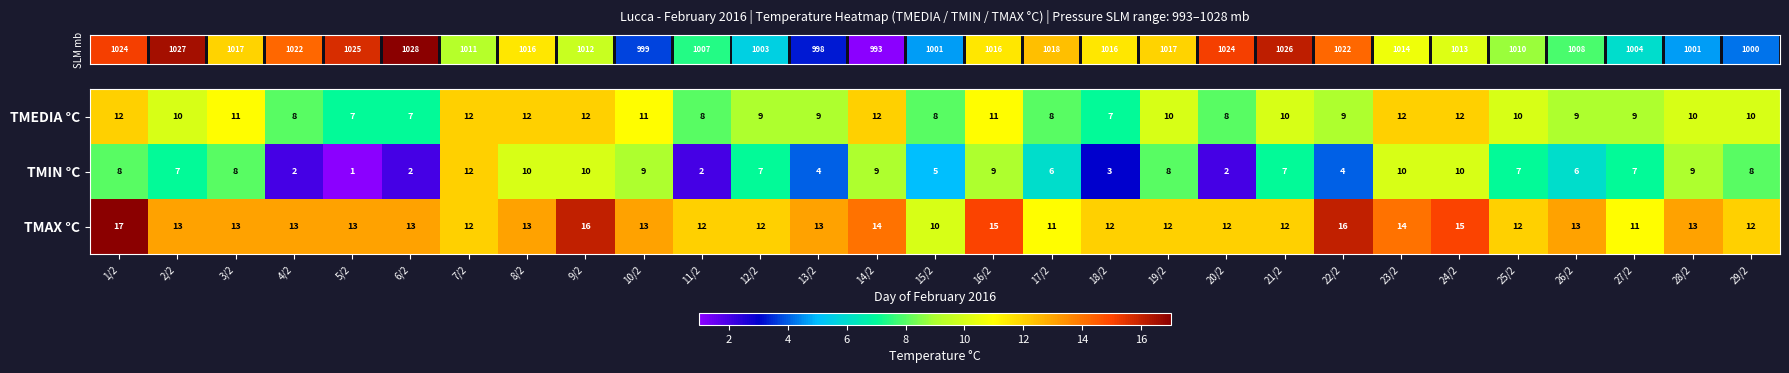

True or false: TMEDIA °C has a value of 15 at 10/2.

False